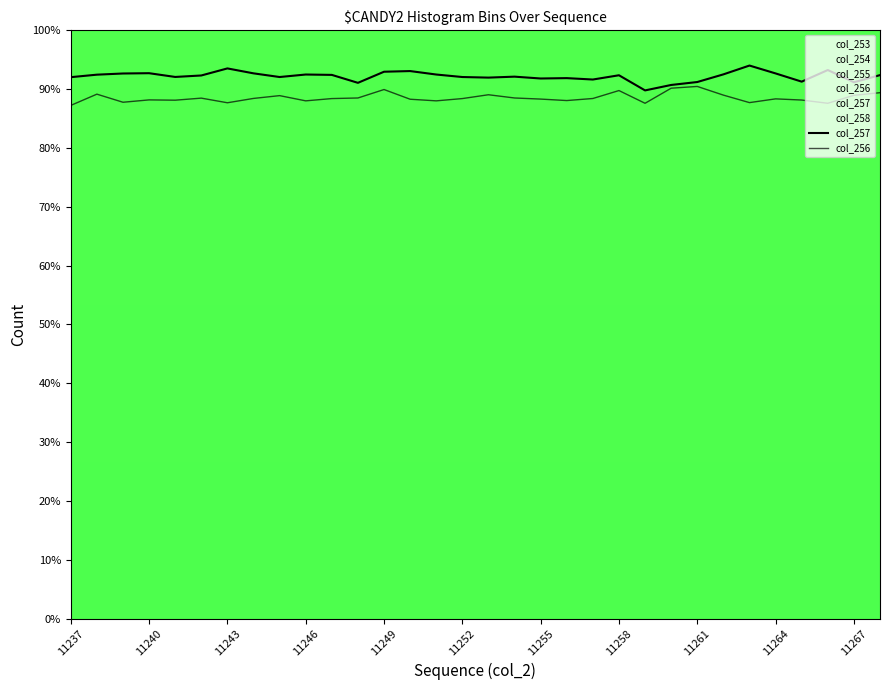

True or false: col_257 and col_256 cross at least once.

False